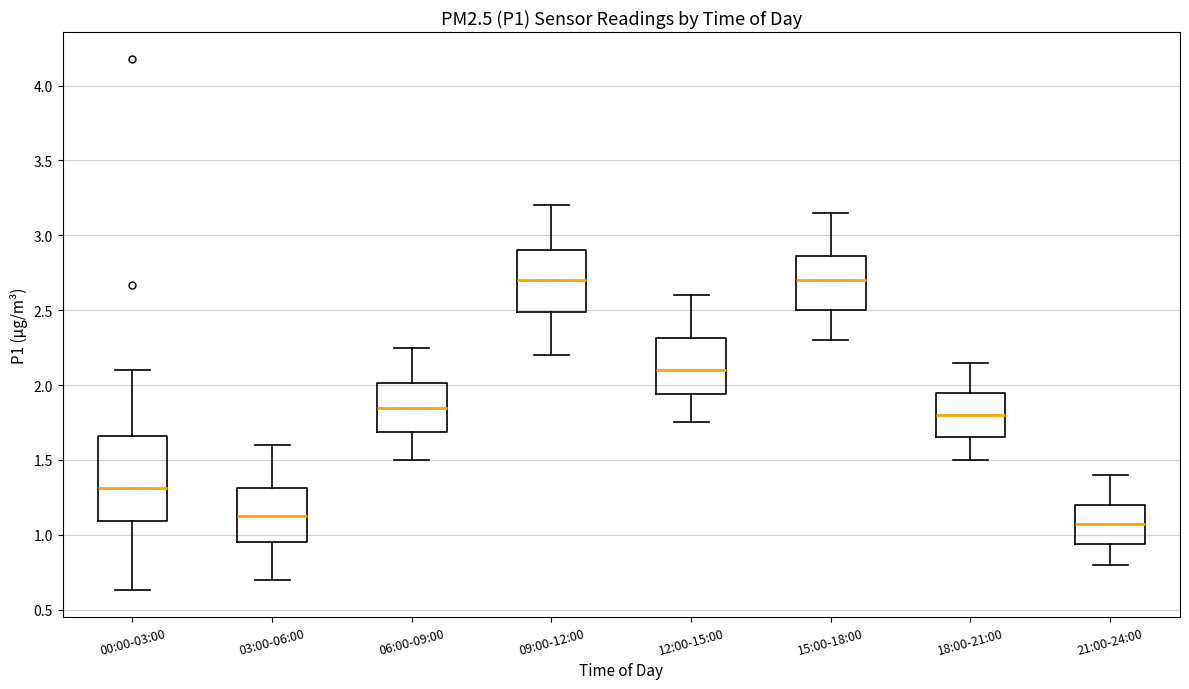

Reading left to right, transcribe this box plot: for each box, give where its median line is, the range the box spans, and where its two whiskers end, as read against the y-axis. The values are not printed on the chart, so give them approximately, as read against the axis.

00:00-03:00: median 1.30, box 1.10 to 1.65, whiskers 0.65 to 2.10
03:00-06:00: median 1.15, box 0.95 to 1.30, whiskers 0.70 to 1.60
06:00-09:00: median 1.85, box 1.70 to 2.00, whiskers 1.50 to 2.25
09:00-12:00: median 2.70, box 2.50 to 2.90, whiskers 2.20 to 3.20
12:00-15:00: median 2.10, box 1.95 to 2.30, whiskers 1.75 to 2.60
15:00-18:00: median 2.70, box 2.50 to 2.85, whiskers 2.30 to 3.15
18:00-21:00: median 1.80, box 1.65 to 1.95, whiskers 1.50 to 2.15
21:00-24:00: median 1.10, box 0.95 to 1.20, whiskers 0.80 to 1.40